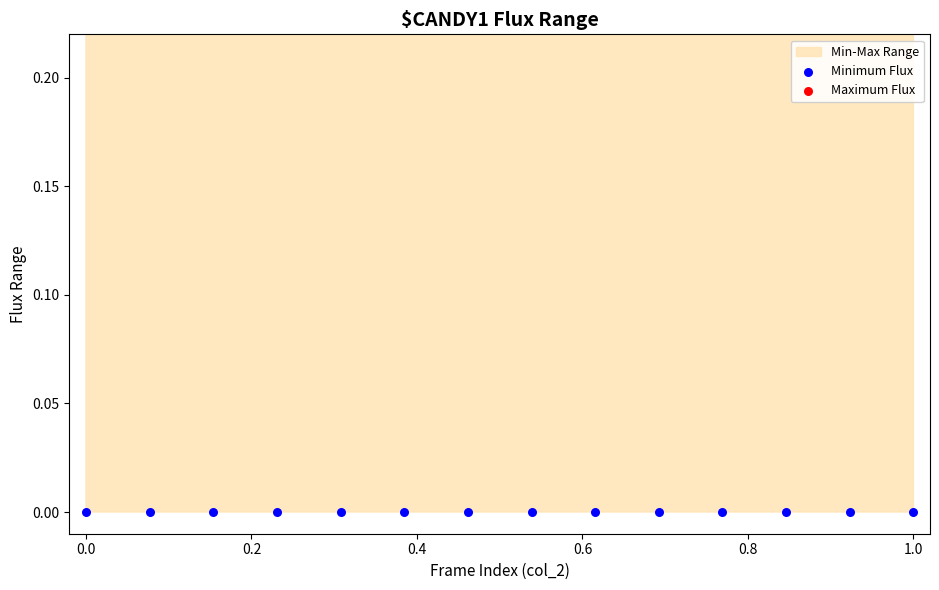

Which series reaches the maximum Y coordinate?

Maximum Flux